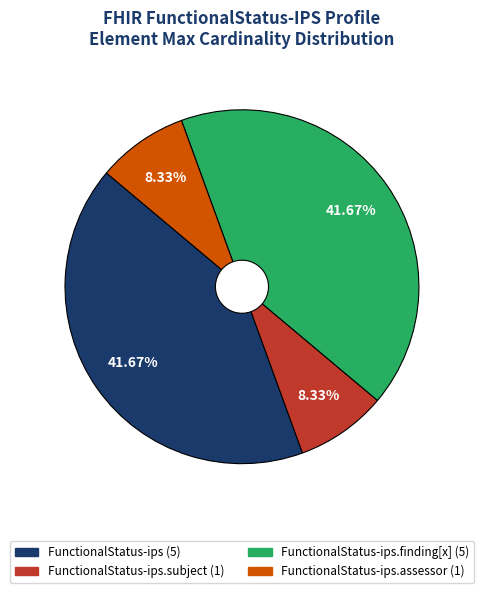

Does any single category account for the majority?

No